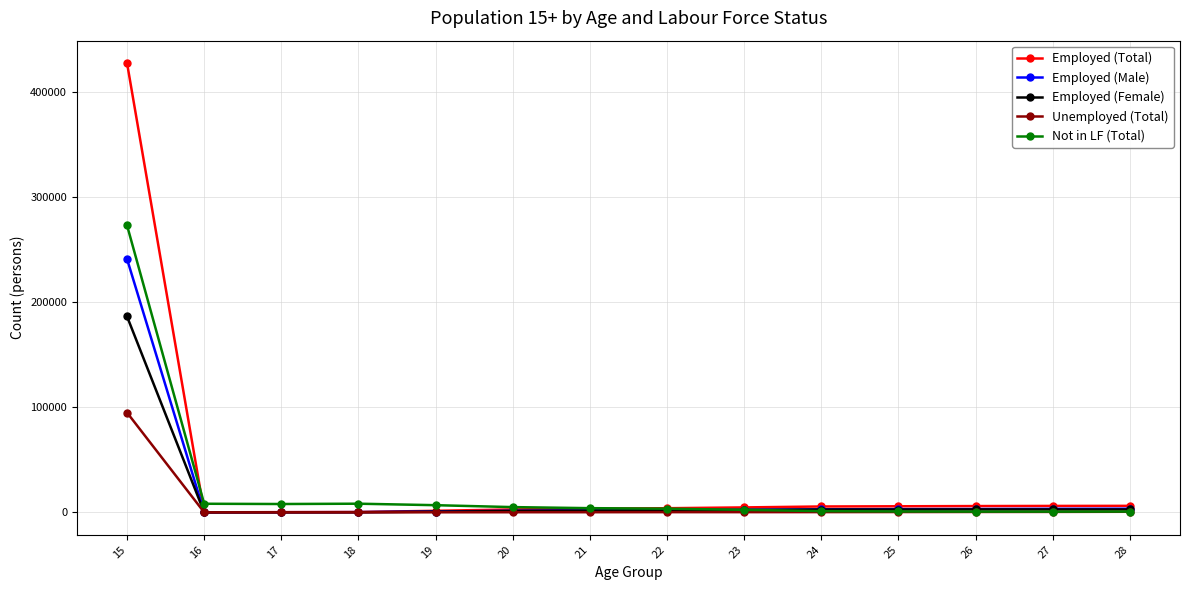

How many times do Employed (Male) and Not in LF (Total) cross each other?

1